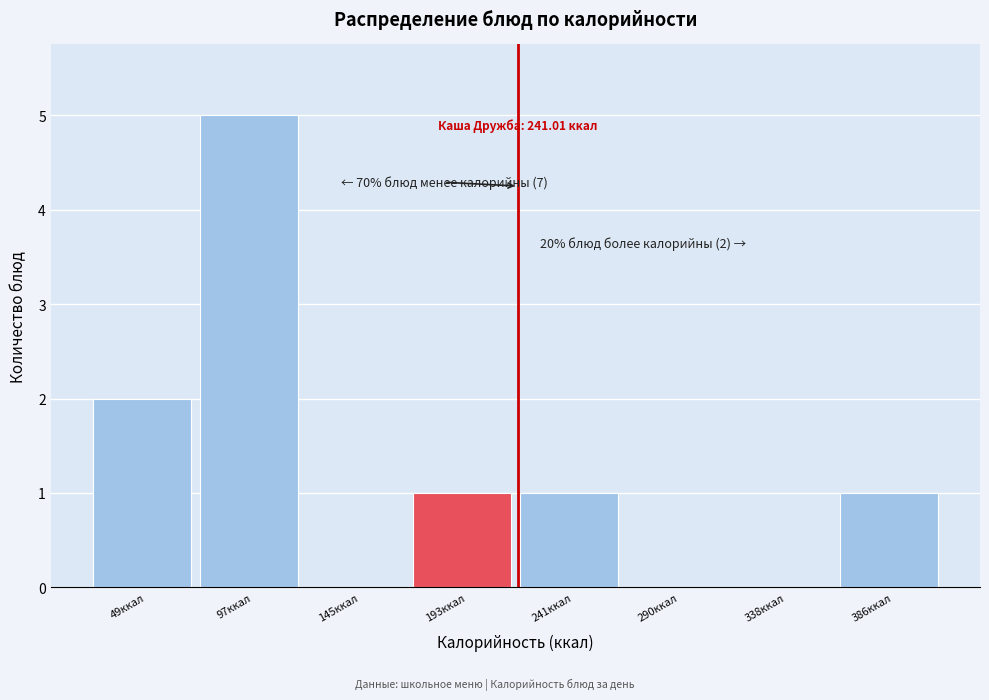

Reading right to left, transcribe all the data shown in this chart.

386ккал=1	338ккал=0	290ккал=0	241ккал=1	193ккал=1	145ккал=0	97ккал=5	49ккал=2